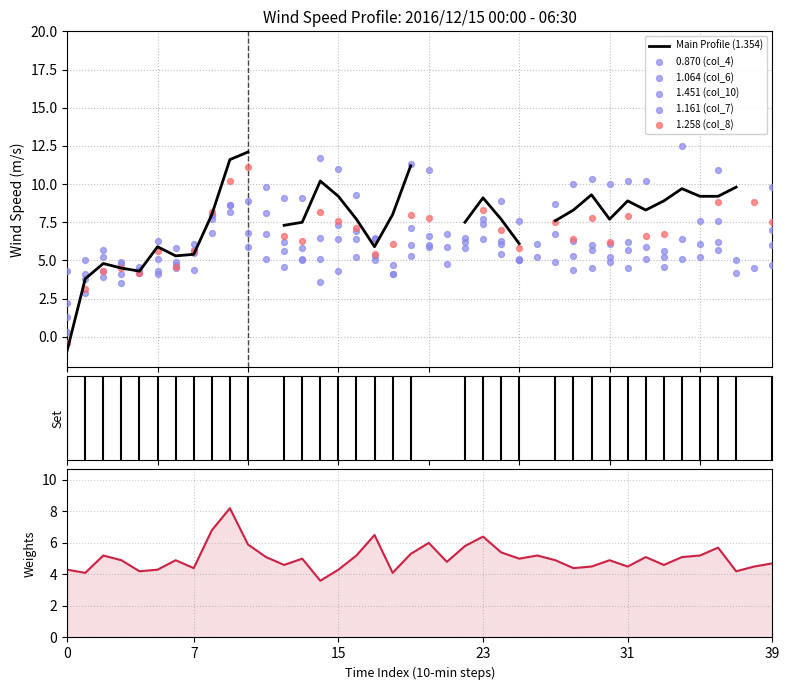

Which series contains the lowest Y value?

Main Profile (1.354)